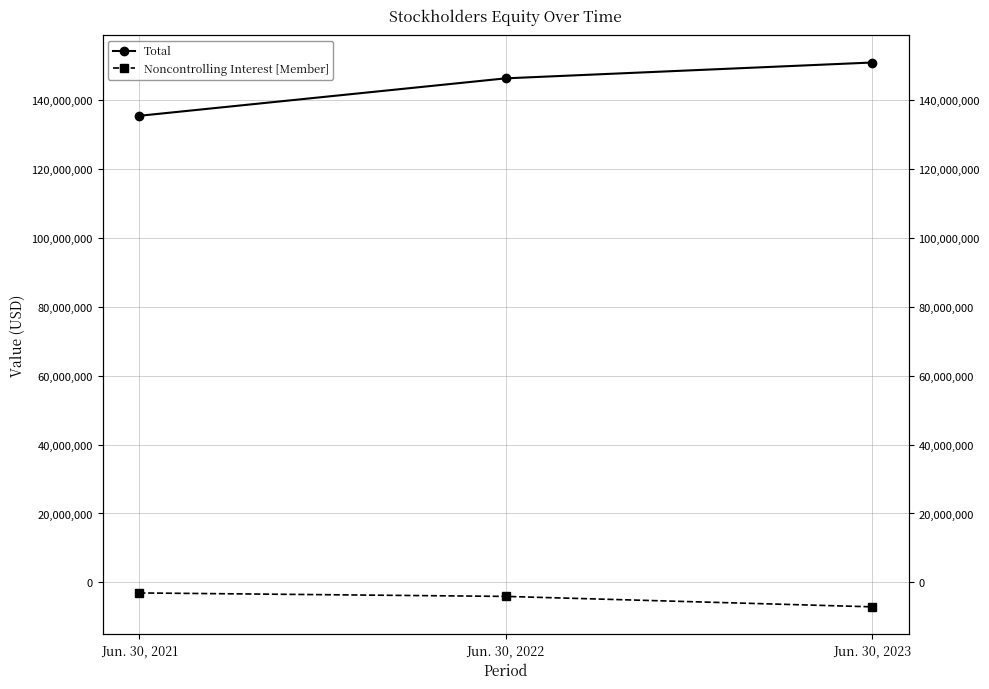

What is the difference between the maximum and minimum values in the Total series?

15457015